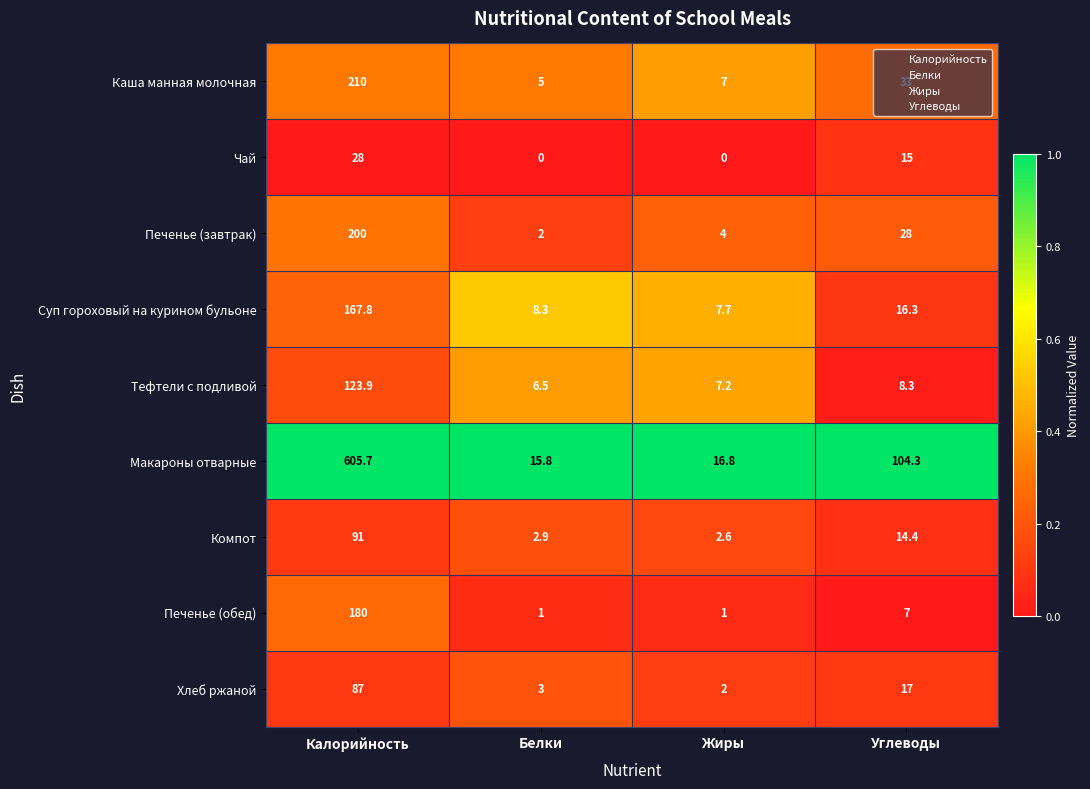

Where is Компот nearest to the value 46?

Углеводы